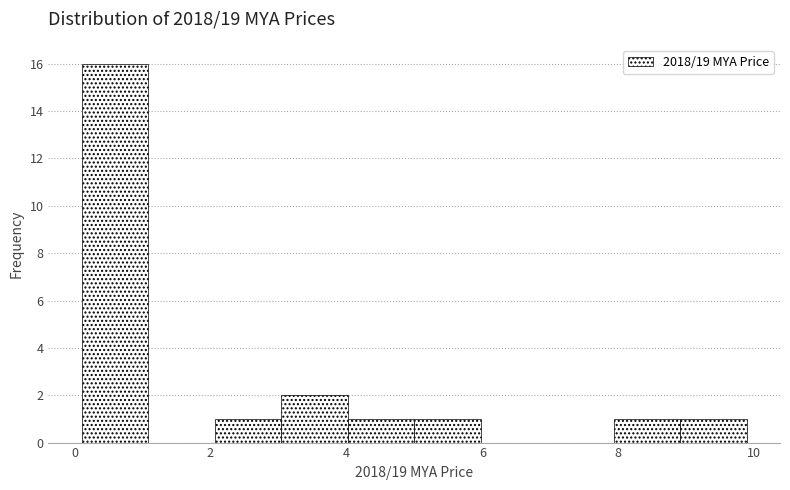

Reading left to right, list every bar in this chart as the range it spans on the x-axis followed by its height. Neither the bar edges nor the heights are printed on the chart, so give them approximately, as read against the axes.

0.2 to 1.0: 16
1.0 to 2.0: 0
2.0 to 3.0: 1
3.0 to 4.0: 2
4.0 to 5.0: 1
5.0 to 6.0: 1
6.0 to 7.0: 0
7.0 to 8.0: 0
8.0 to 9.0: 1
9.0 to 9.8: 1